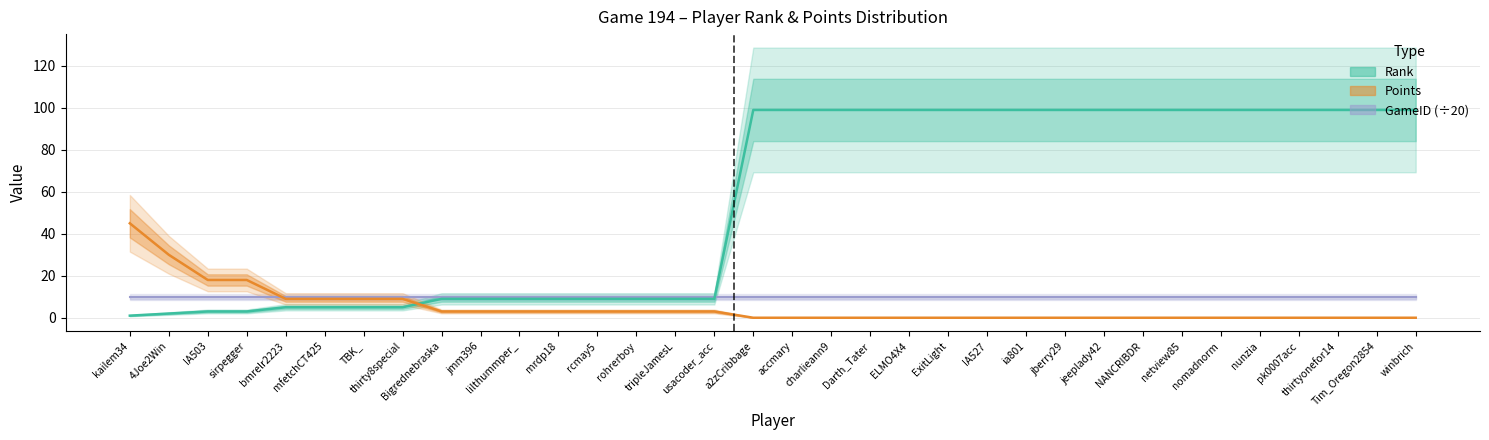

What value does the Rank series have at usacoder_acc?

9